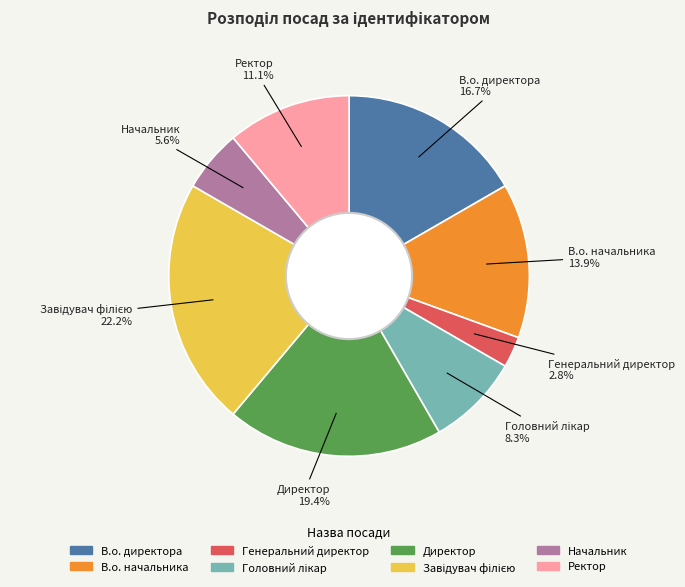

What percentage is NOT represented by В.о. начальника?

86.1%